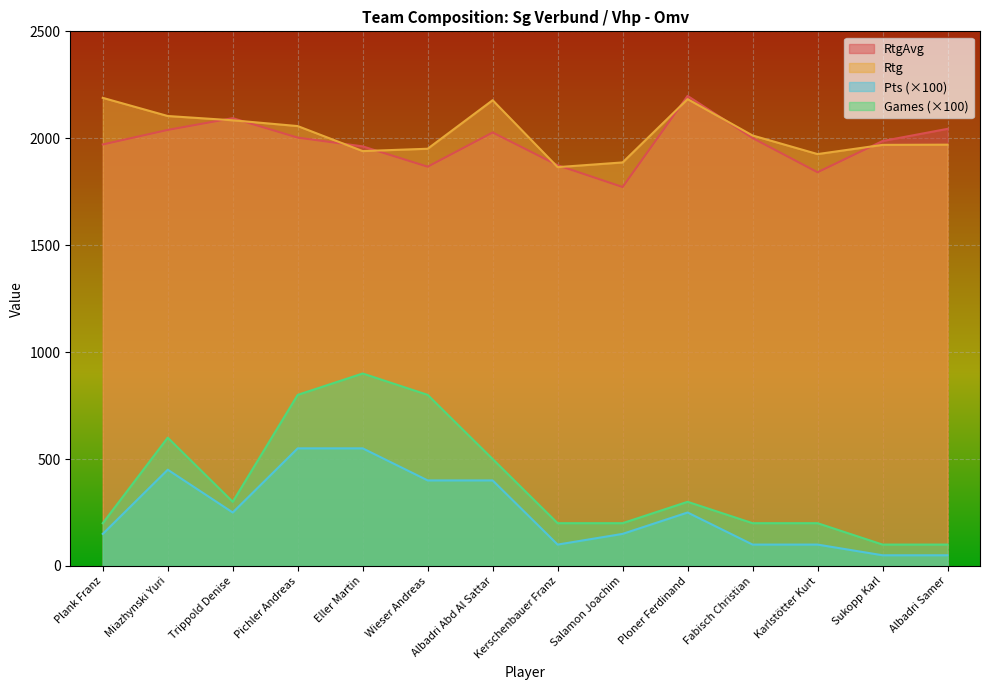

Reading left to right, transcribe all the data shown in this chart.

RtgAvg: Plank Franz=1971	Miazhynski Yuri=2039	Trippold Denise=2094	Pichler Andreas=2003	Eller Martin=1962	Wieser Andreas=1867	Albadri Abd Al Sattar=2027	Kerschenbauer Franz=1874	Salamon Joachim=1772	Ploner Ferdinand=2198	Fabisch Christian=2001	Karlstötter Kurt=1841	Sukopp Karl=1987	Albadri Samer=2044
Pts: Plank Franz=150	Miazhynski Yuri=450	Trippold Denise=250	Pichler Andreas=550	Eller Martin=550	Wieser Andreas=400	Albadri Abd Al Sattar=400	Kerschenbauer Franz=100	Salamon Joachim=150	Ploner Ferdinand=250	Fabisch Christian=100	Karlstötter Kurt=100	Sukopp Karl=50	Albadri Samer=50
Games: Plank Franz=200	Miazhynski Yuri=600	Trippold Denise=300	Pichler Andreas=800	Eller Martin=900	Wieser Andreas=800	Albadri Abd Al Sattar=500	Kerschenbauer Franz=200	Salamon Joachim=200	Ploner Ferdinand=300	Fabisch Christian=200	Karlstötter Kurt=200	Sukopp Karl=100	Albadri Samer=100
Rtg: Plank Franz=2189	Miazhynski Yuri=2104	Trippold Denise=2084	Pichler Andreas=2057	Eller Martin=1940	Wieser Andreas=1951	Albadri Abd Al Sattar=2178	Kerschenbauer Franz=1865	Salamon Joachim=1887	Ploner Ferdinand=2183	Fabisch Christian=2013	Karlstötter Kurt=1926	Sukopp Karl=1969	Albadri Samer=1970